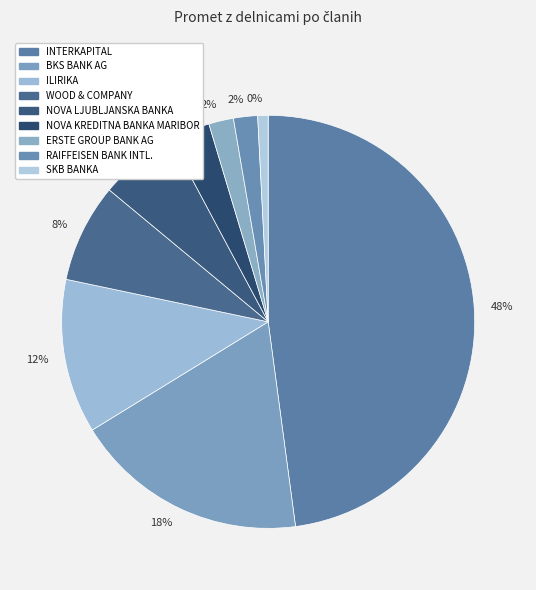

Does any single category account for the majority?

No